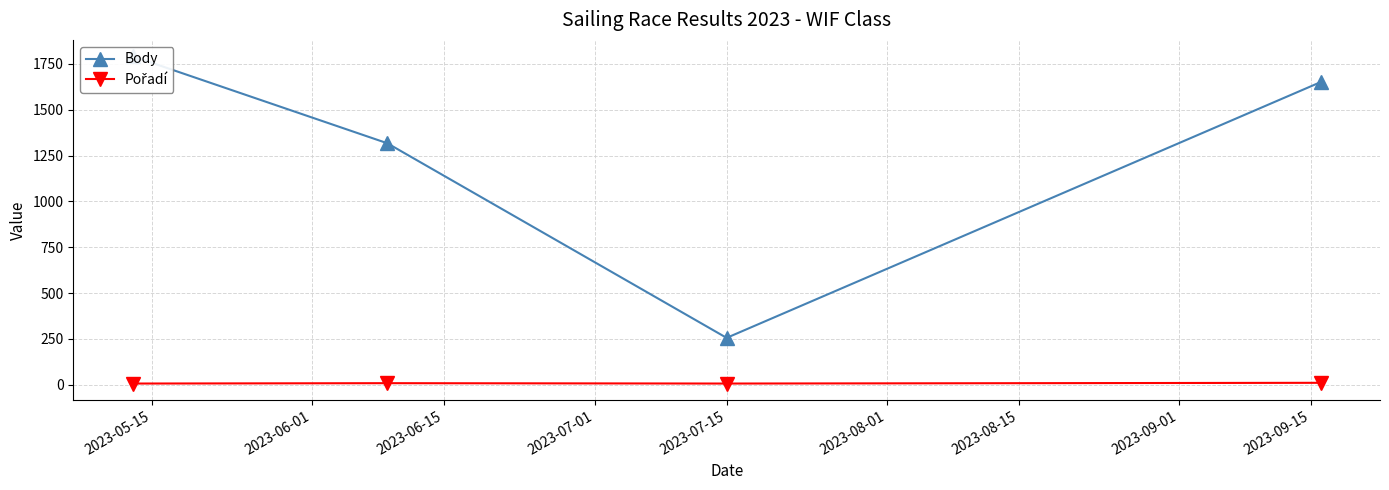

The Body series shows 1733 at 2023-06-01. True or false?

False